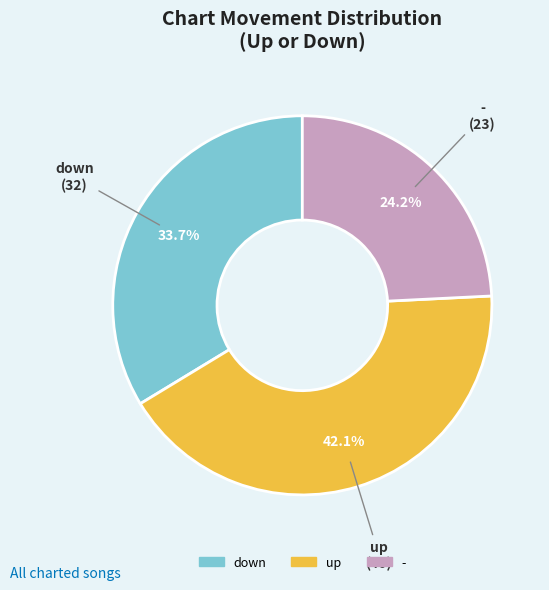

What is the smallest slice in the pie chart?

-